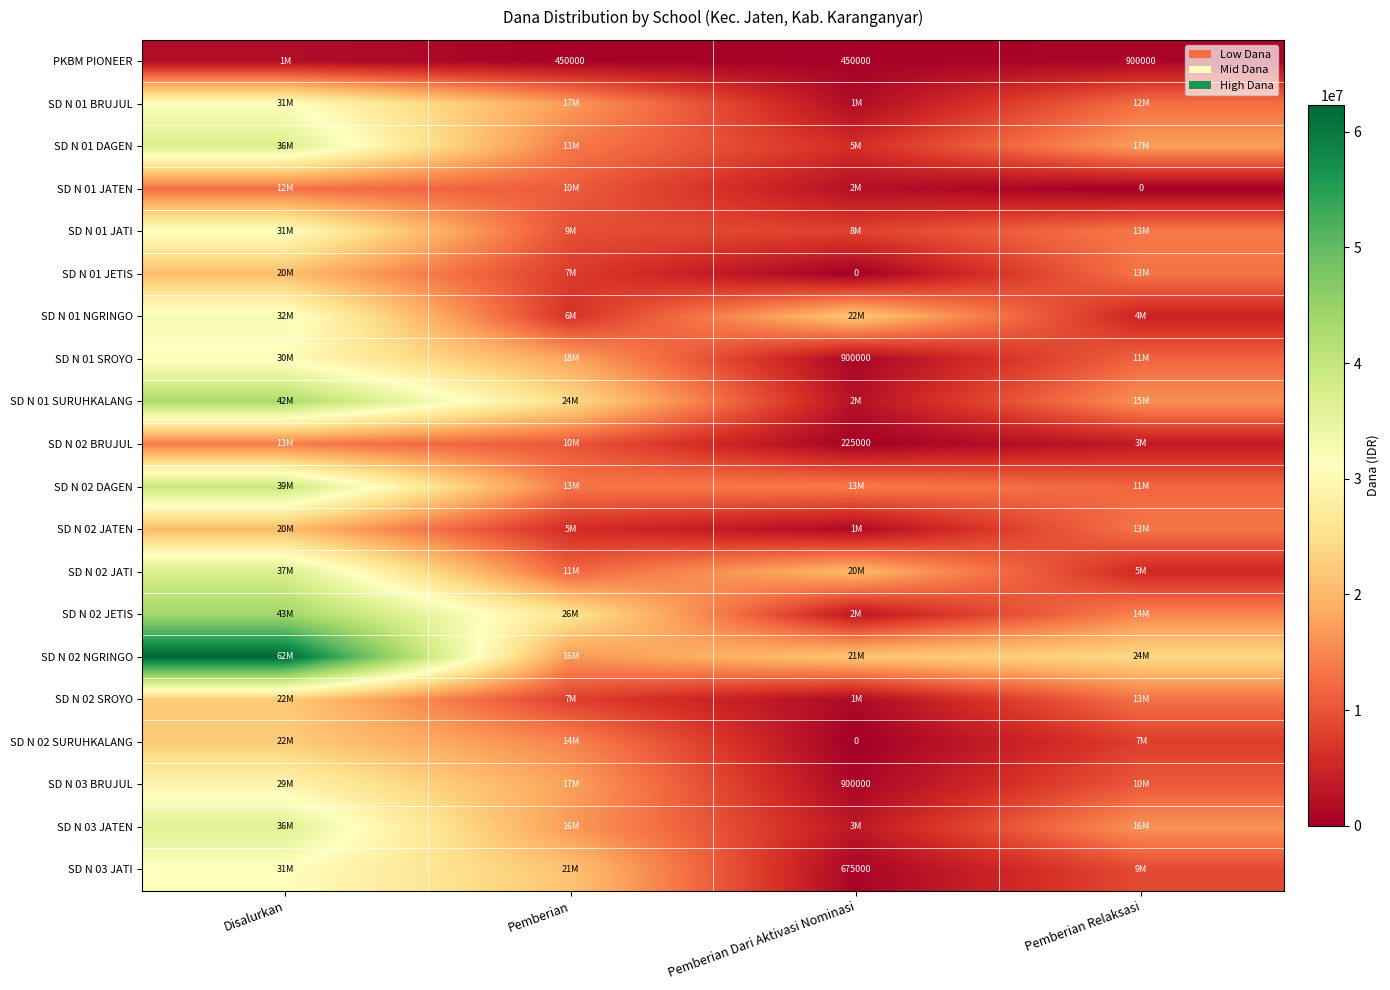

The value of SD N 02 BRUJUL at Pemberian Dari Aktivasi Nominasi is 397186. True or false?

False